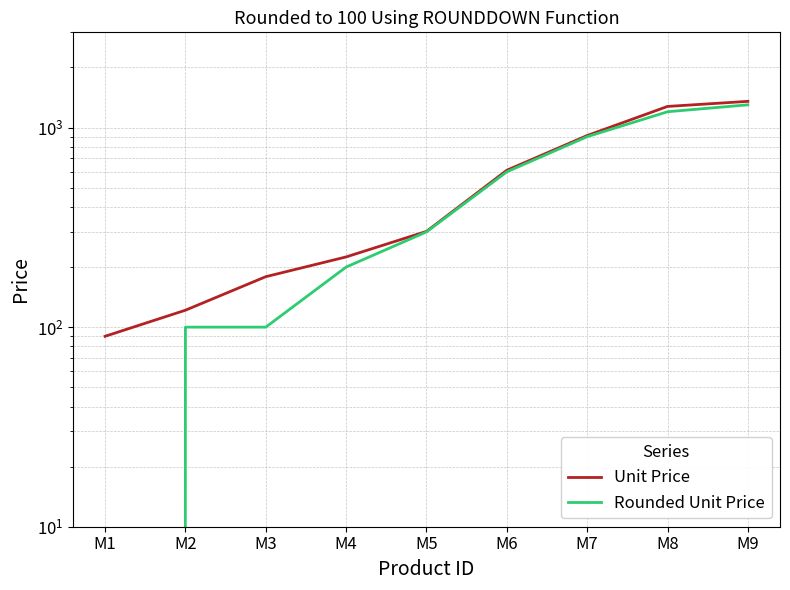

True or false: Unit Price and Rounded Unit Price intersect in this chart.

False